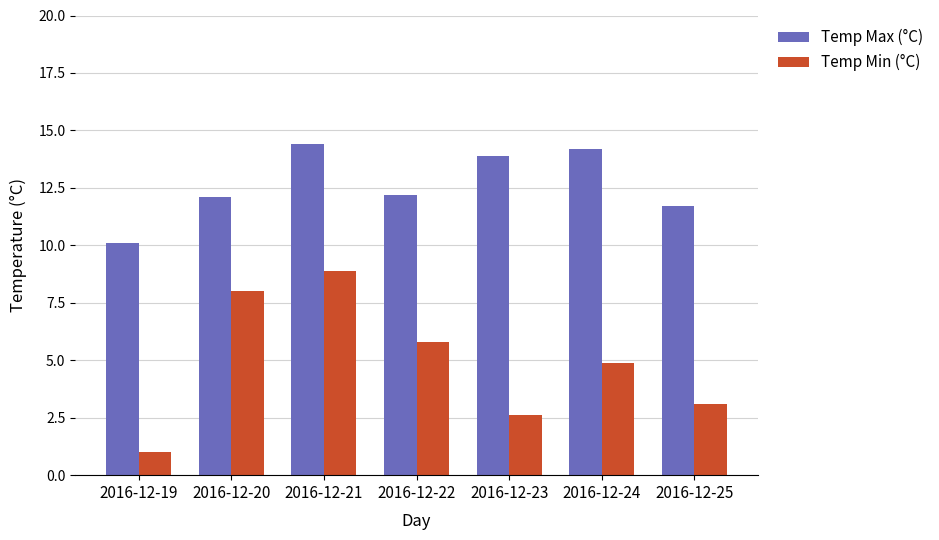

Reading left to right, transcribe all the data shown in this chart.

Temp Max (°C): 10.1	12.1	14.4	12.2	13.9	14.2	11.7
Temp Min (°C): 1.0	8.0	8.9	5.8	2.6	4.9	3.1